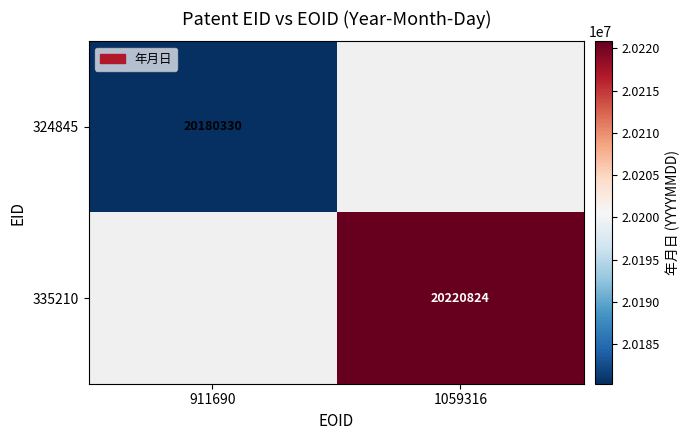

The value of 324845 at 911690 is 20180330. True or false?

True